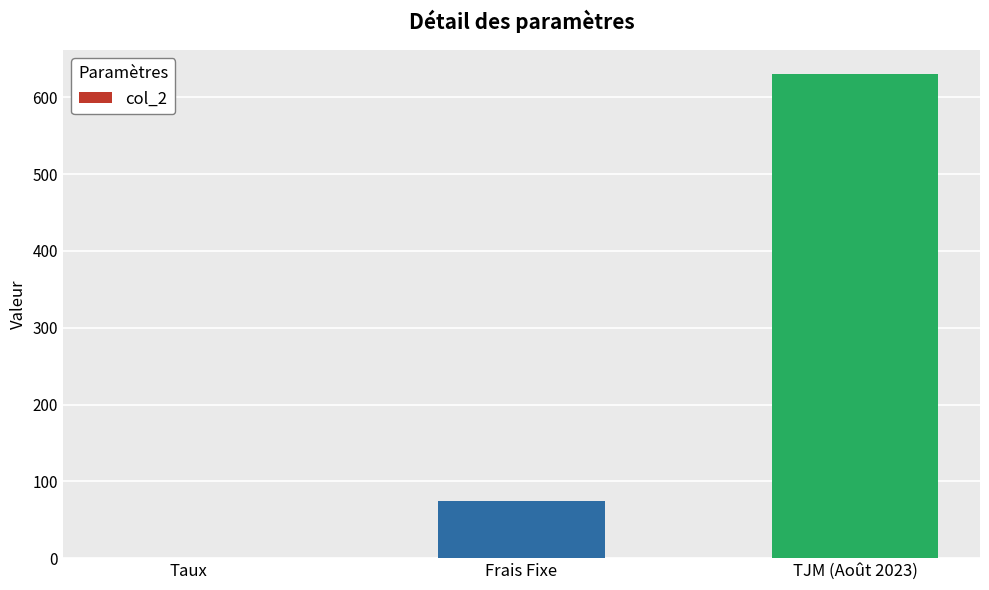

Reading left to right, extract all data points from this chart.

Taux=0.1	Frais Fixe=75.0	TJM (Août 2023)=630.0